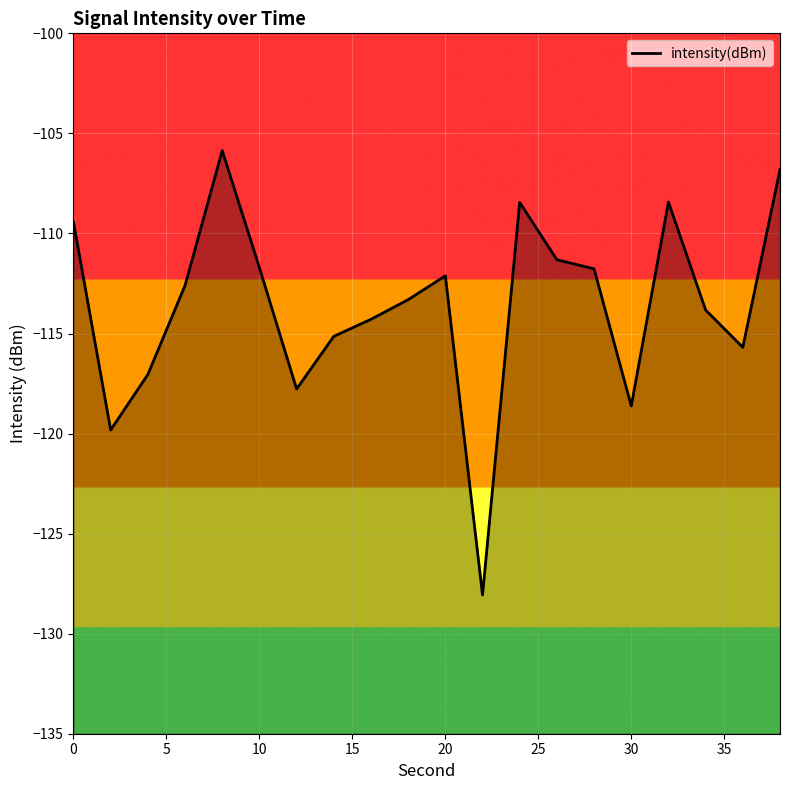

The chart shows a value of -118.6 at 30. True or false?

True